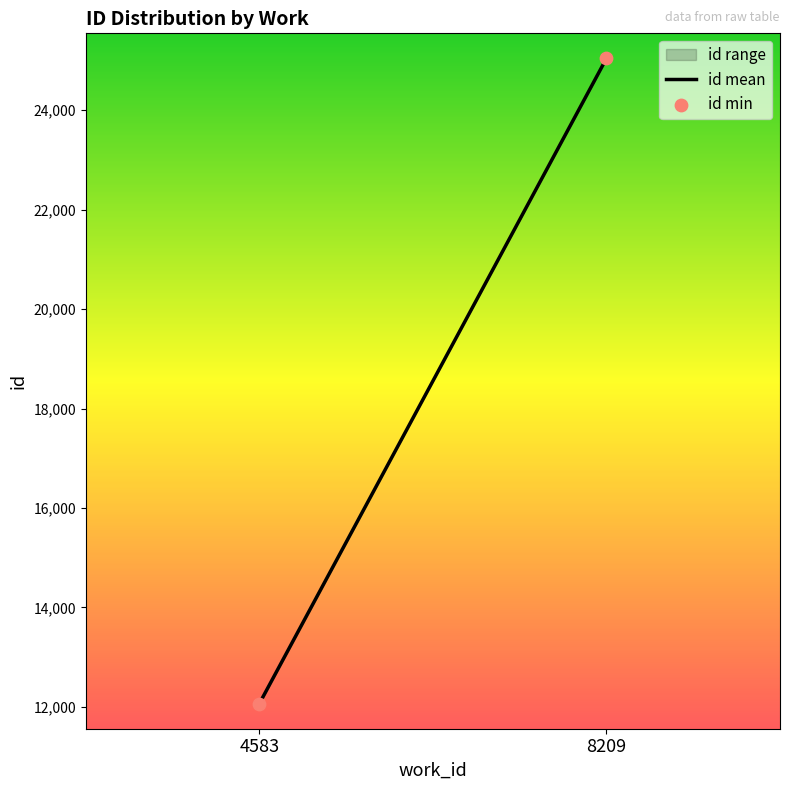

What is the average Y value?

18551